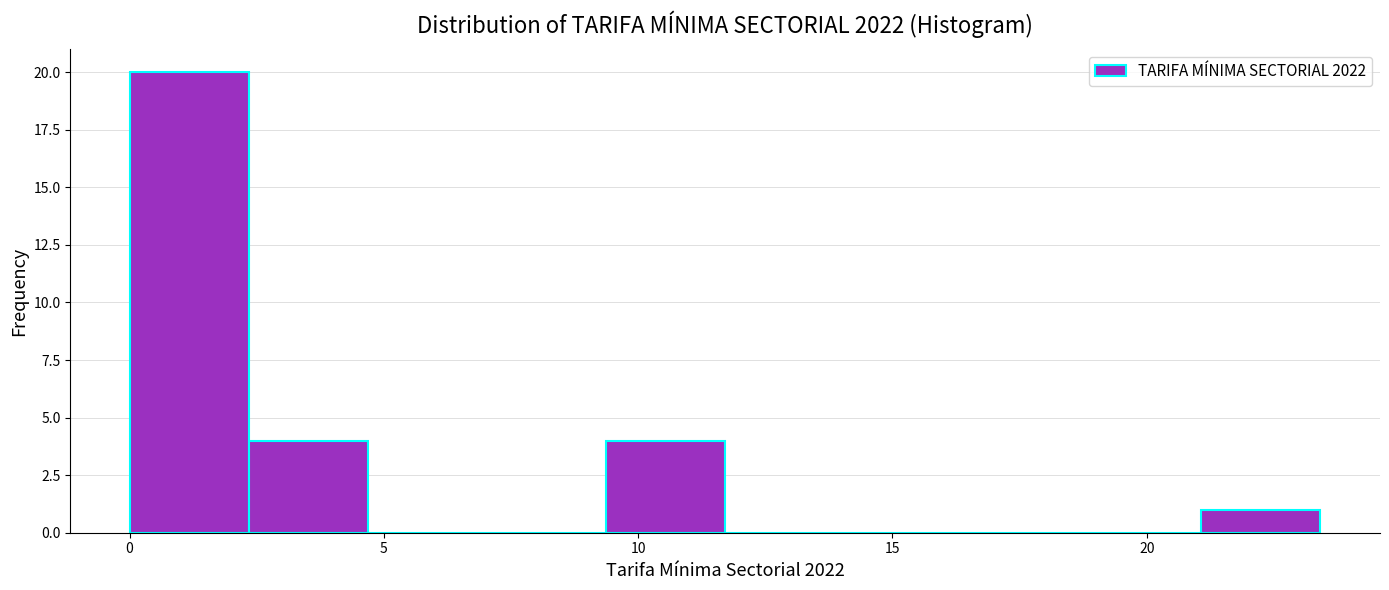

What is the height of the bar covering 0.0 to 2.5 on the x-axis? Neither the bar edges nor the heights are printed on the chart, so give them approximately, as read against the axes.

20